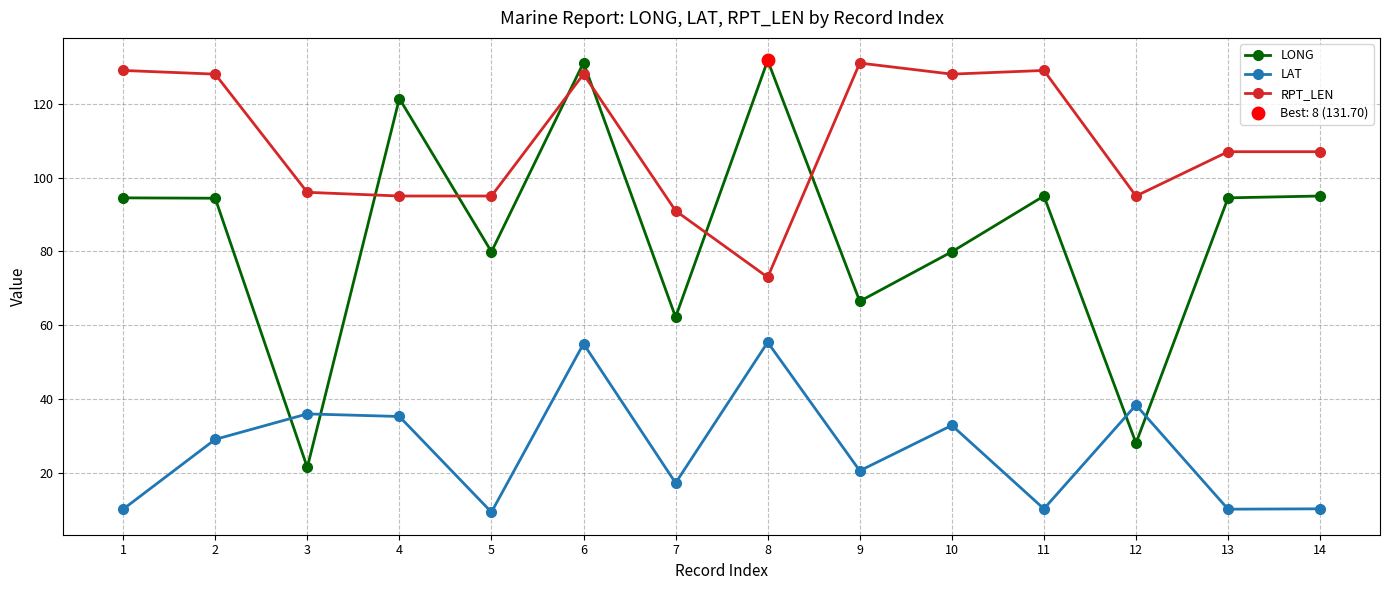

How many intersections are there between LONG and LAT?

4